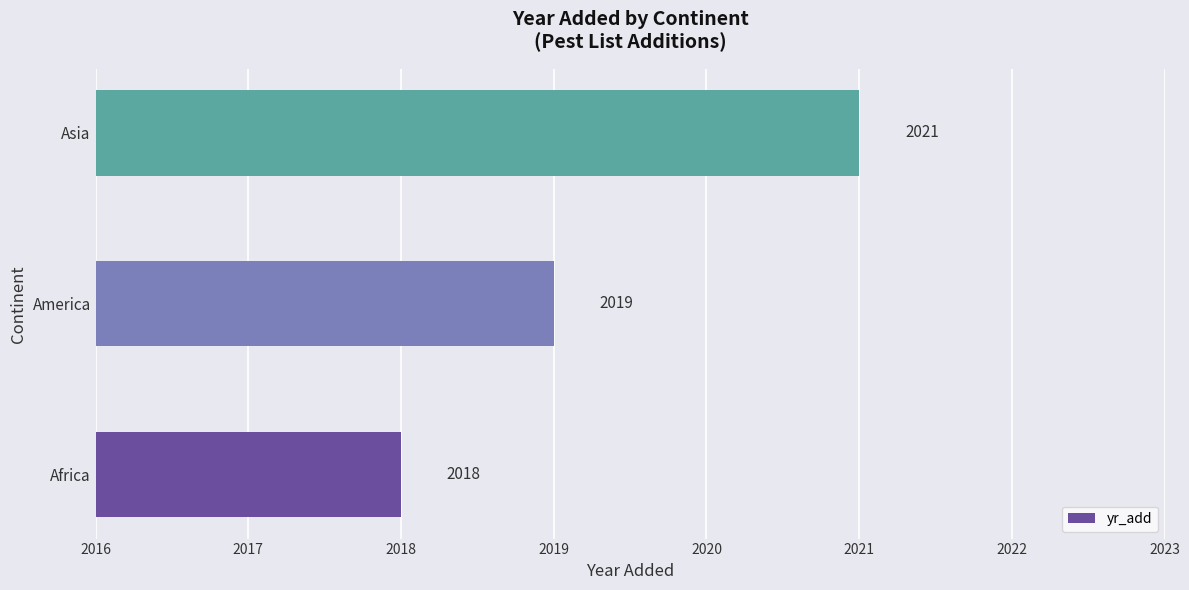

How many values are below 2019?

1